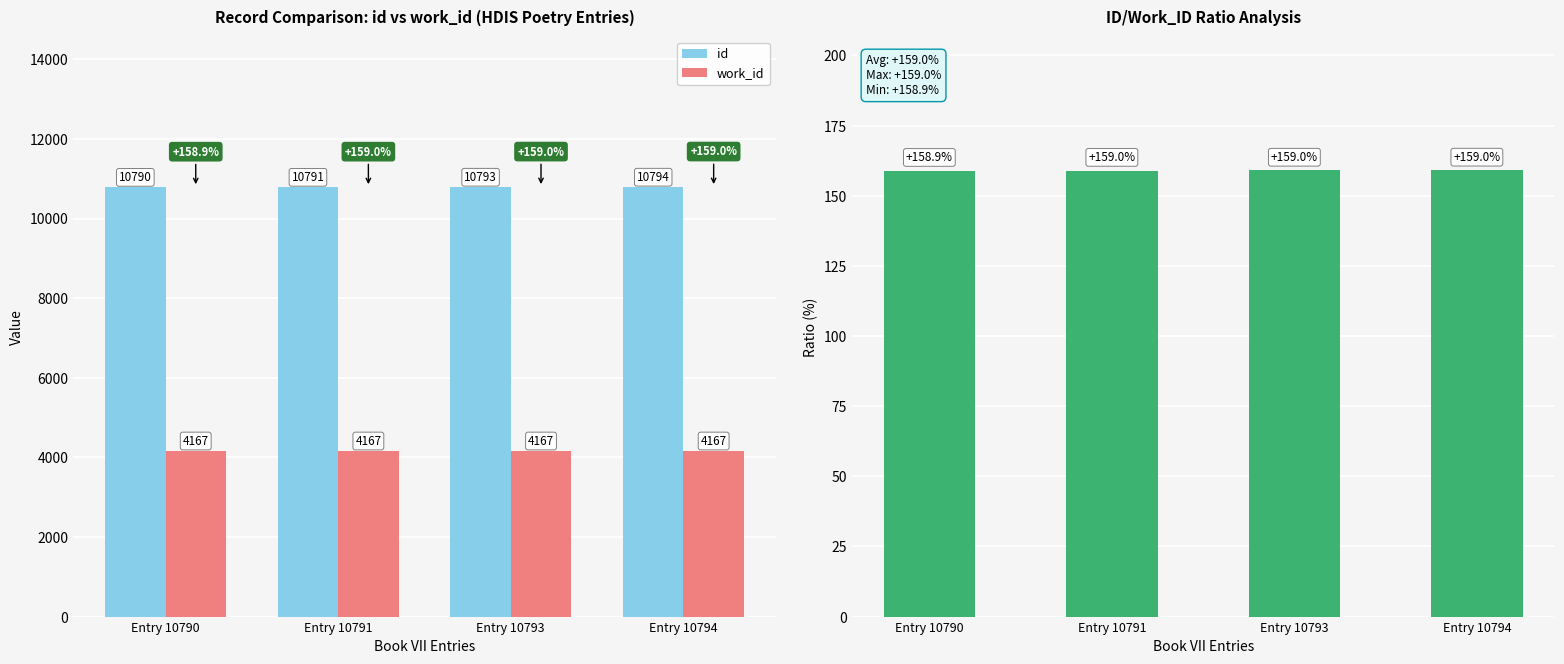

Reading left to right, transcribe all the data shown in this chart.

id: Entry 10790=10790.0	Entry 10791=10791.0	Entry 10793=10793.0	Entry 10794=10794.0
work_id: Entry 10790=4167.0	Entry 10791=4167.0	Entry 10793=4167.0	Entry 10794=4167.0
id/work_id ratio change (%): Entry 10790=158.9	Entry 10791=159.0	Entry 10793=159.0	Entry 10794=159.0